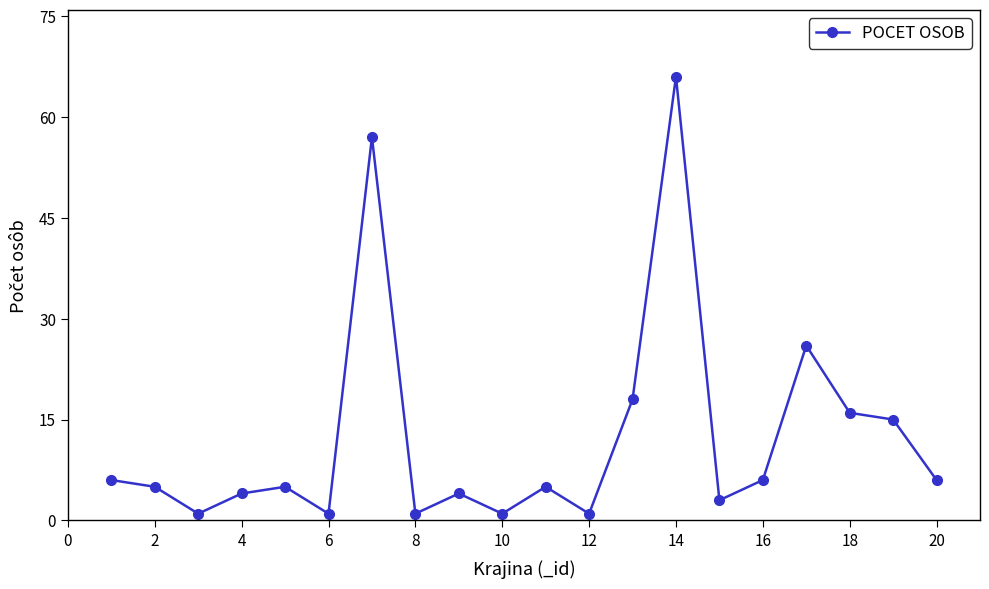

Reading left to right, transcribe all the data shown in this chart.

6	5	1	4	5	1	57	1	4	1	5	1	18	66	3	6	26	16	15	6